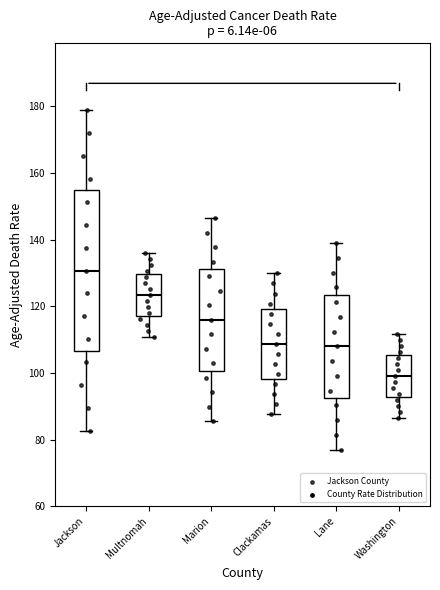

Reading left to right, transcribe this box plot: for each box, give where its median line is, the range the box spans, and where its two whiskers end, as read against the y-axis. The values are not printed on the chart, so give them approximately, as read against the axis.

Jackson: median 130, box 106 to 154, whiskers 82 to 178
Multnomah: median 124, box 118 to 130, whiskers 110 to 136
Marion: median 116, box 100 to 132, whiskers 86 to 146
Clackamas: median 108, box 98 to 120, whiskers 88 to 130
Lane: median 108, box 92 to 124, whiskers 78 to 140
Washington: median 100, box 92 to 106, whiskers 86 to 112